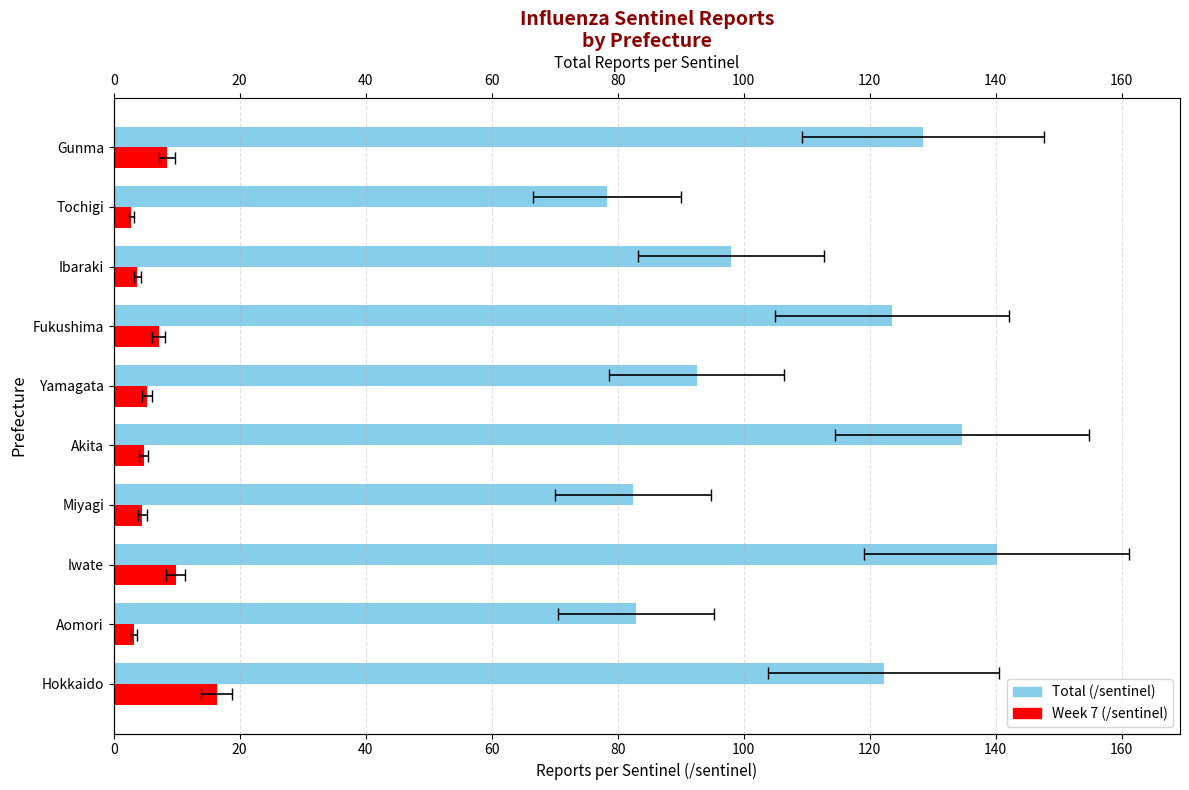

What is the greatest value displayed?

140.2